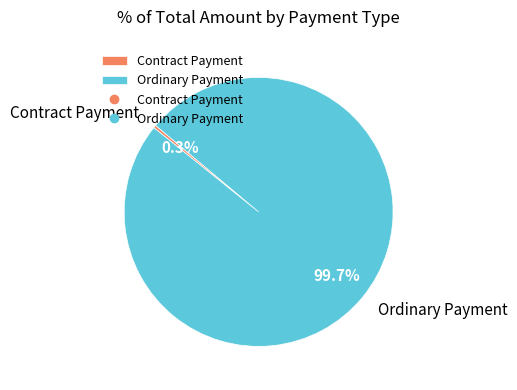

To the nearest percent, what is the average slice percentage?

50%